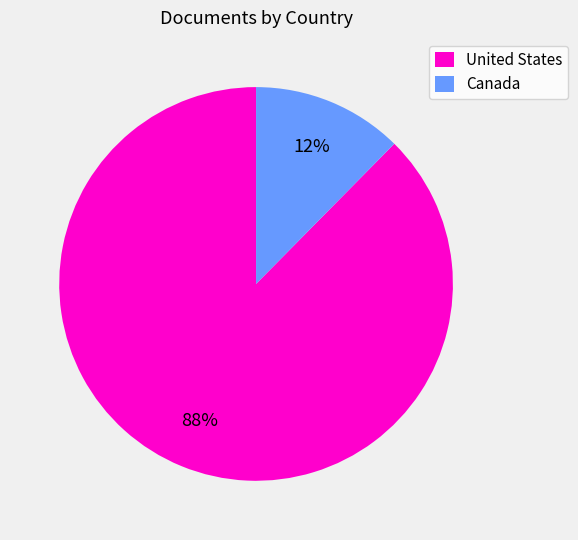

To the nearest percent, what portion does United States represent?

88%